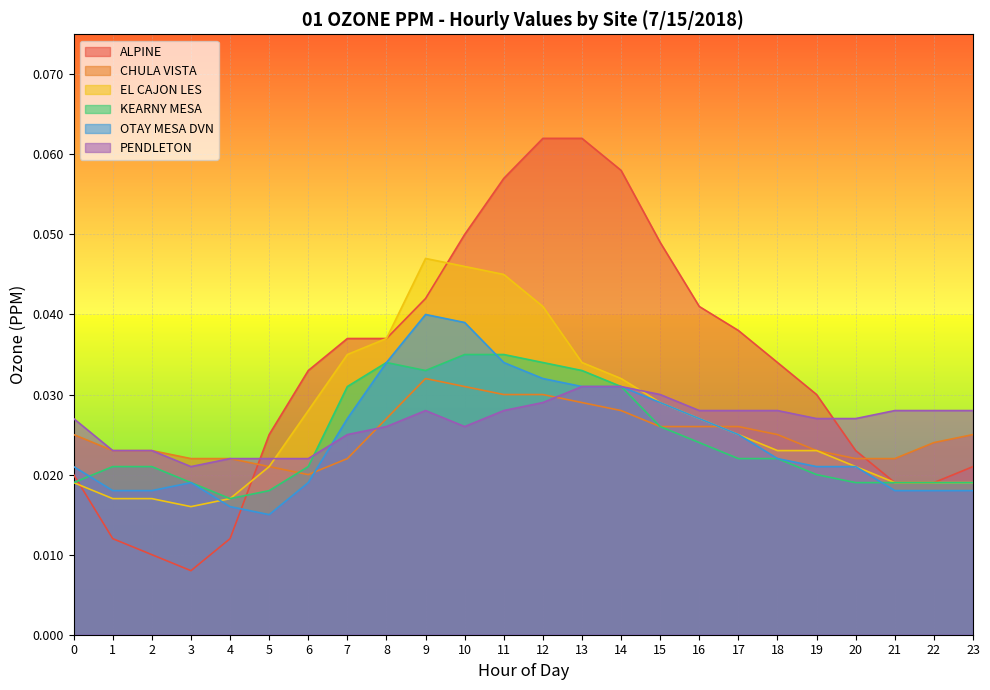

What are all the series names shown in the legend?

ALPINE, CHULA VISTA, EL CAJON LES, KEARNY MESA, OTAY MESA DVN, PENDLETON